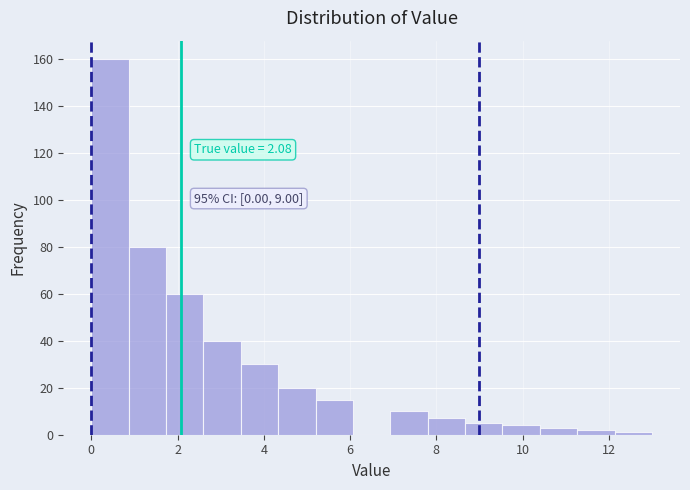

Over which range of the x-axis is the bar tallest?

0.0 to 0.8